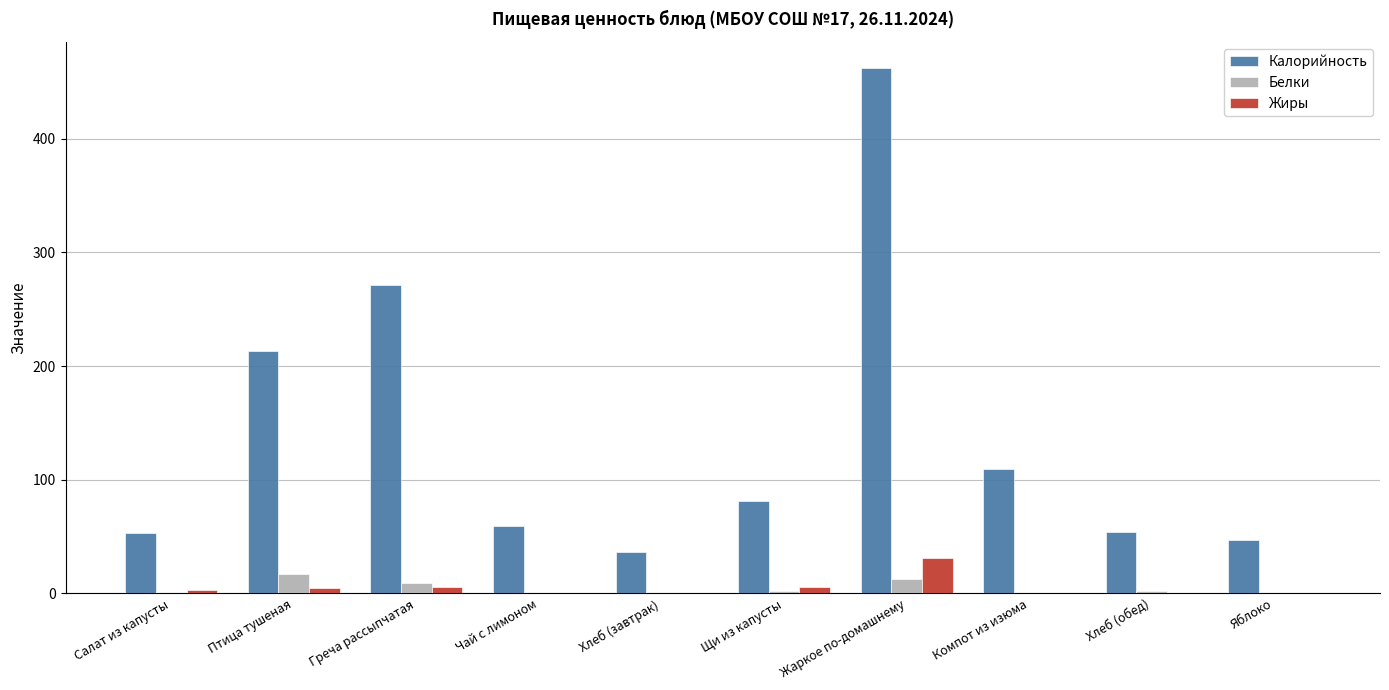

The Калорийность series shows 54.3 at Хлеб (обед). True or false?

True